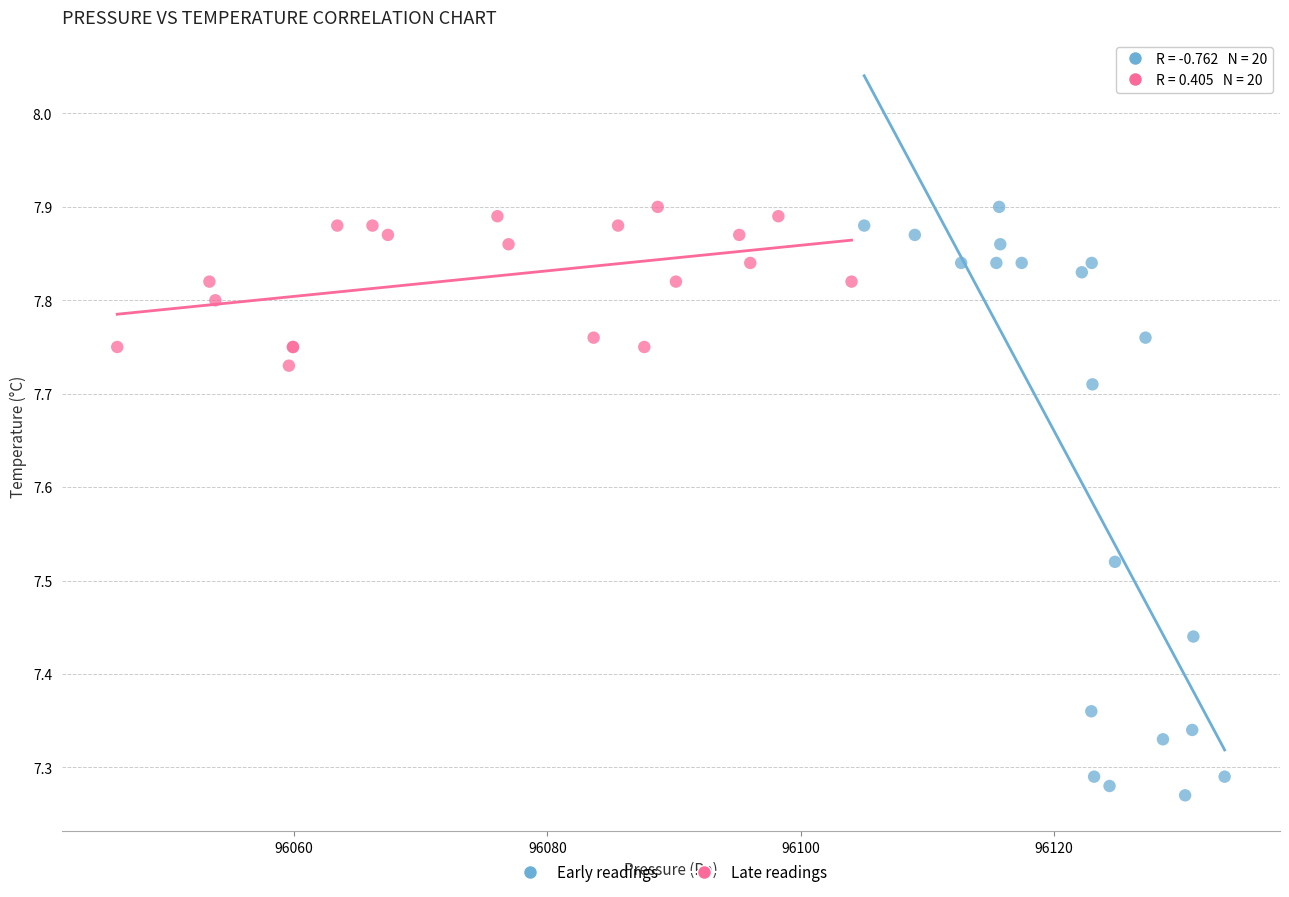

Which series has the largest Y range (max minus min)?

Early readings